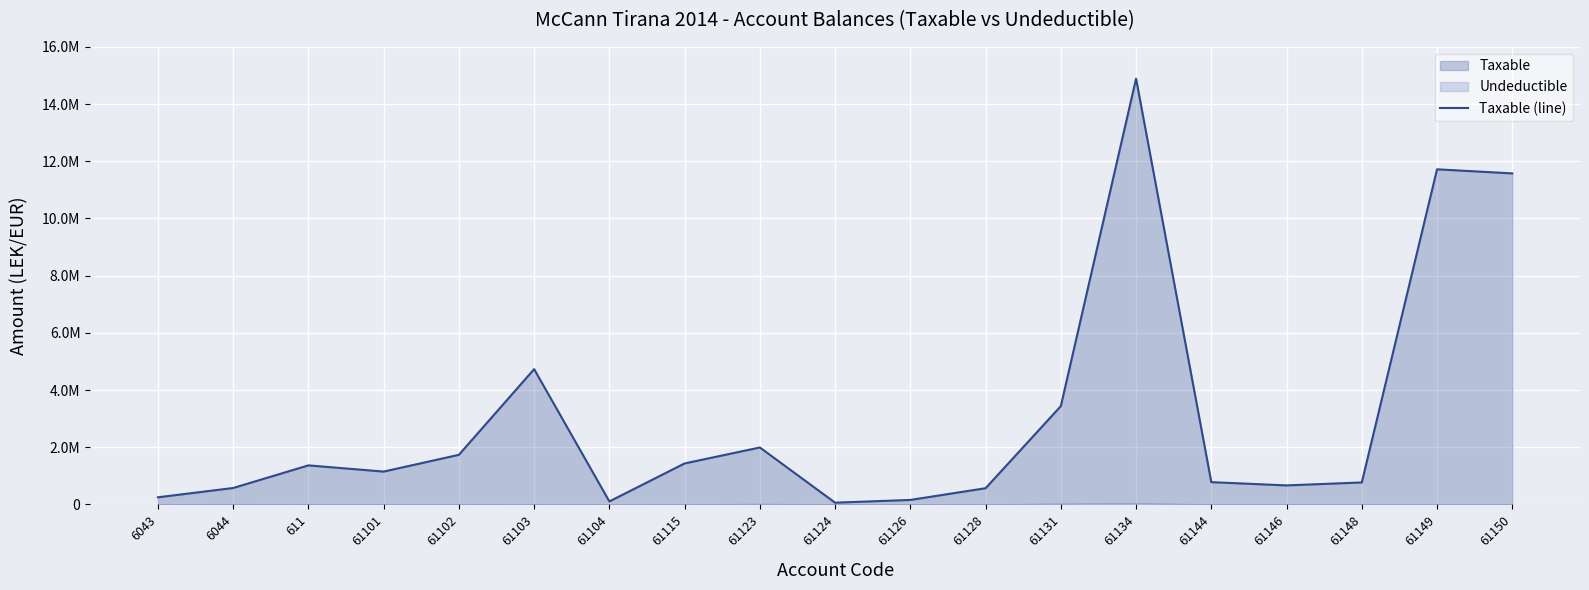

What is the average value?

3050467.3